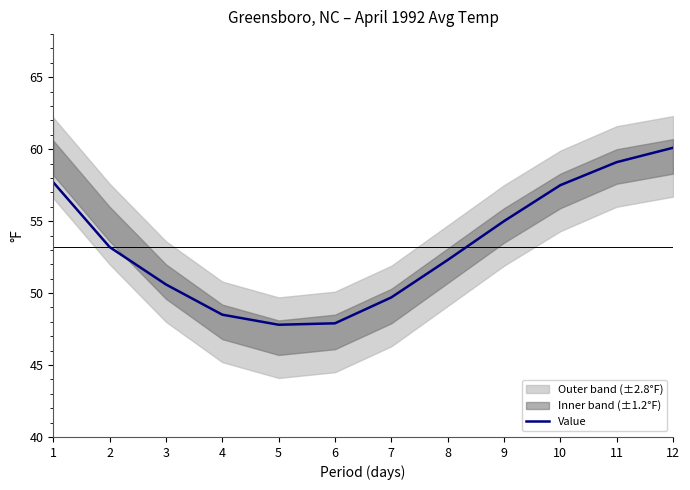

Which label corresponds to the largest value in the chart?

12